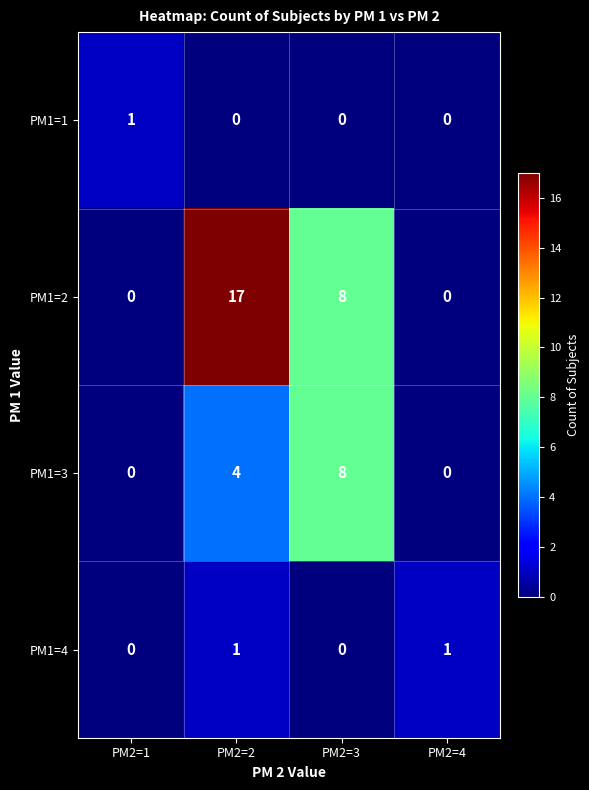

Is it true that PM1=3 equals 8 at PM2=3?

True